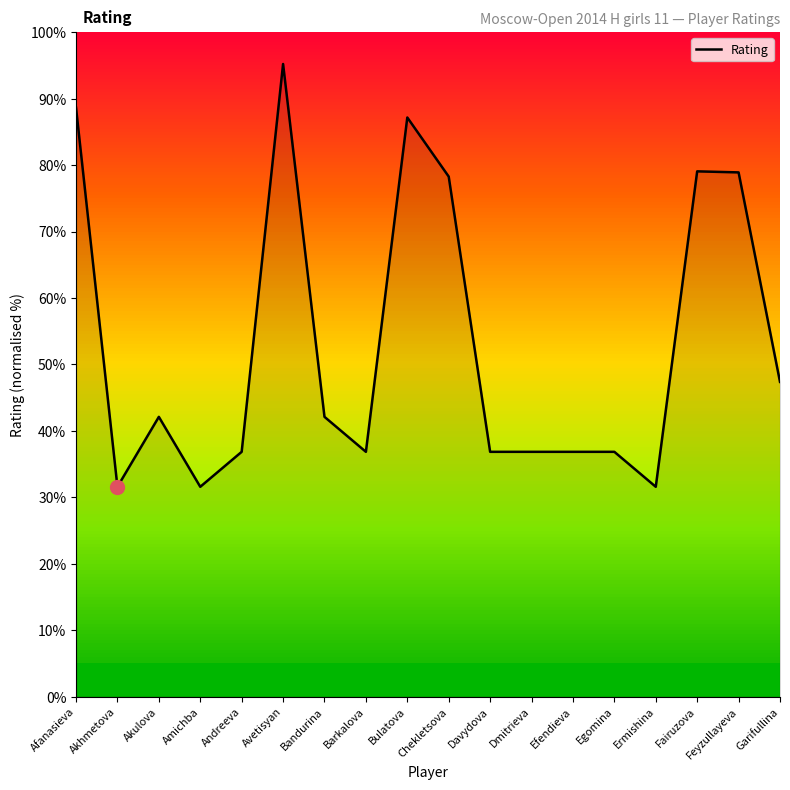

What is the maximum value shown in the chart?

95.2